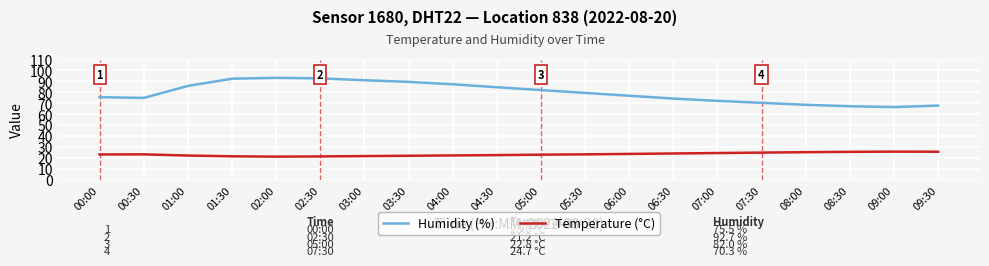

What value does the Temperature (°C) series have at 00:00?

23.0